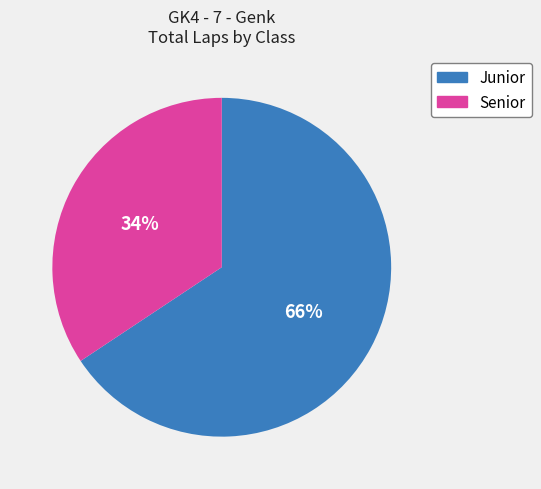

Which has a higher value, Junior or Senior?

Junior